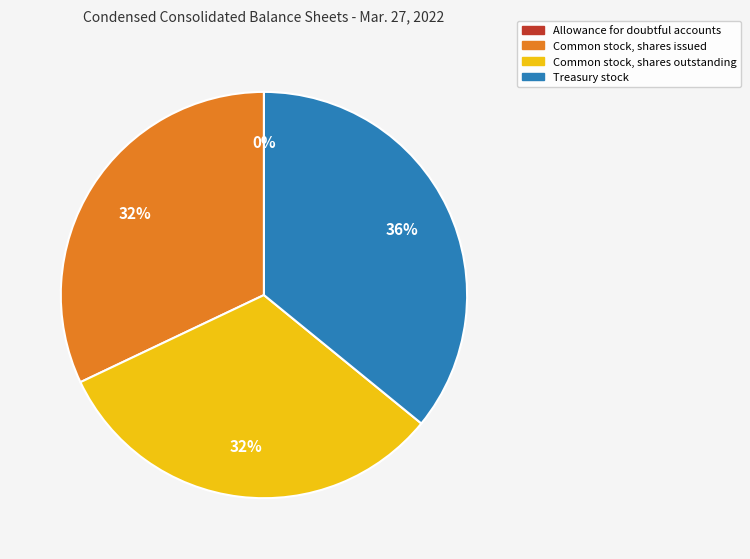

What percentage is the Treasury stock slice, to the nearest percent?

36%